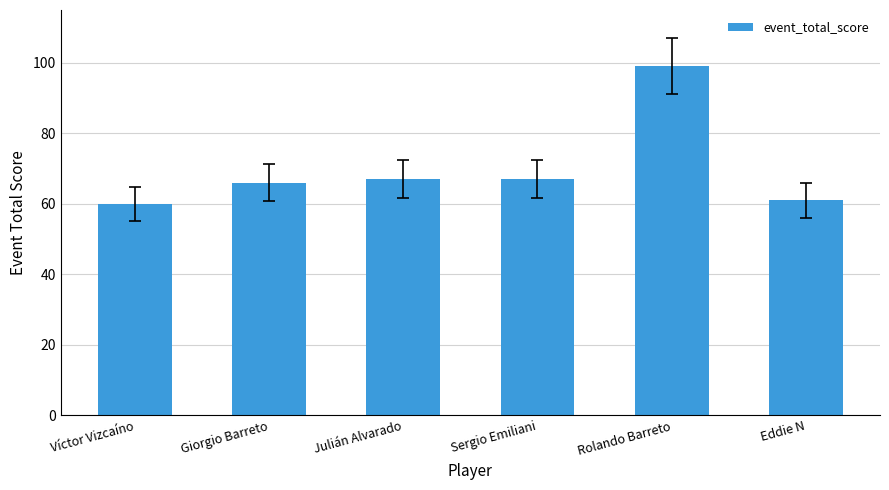

Reading right to left, extract all data points from this chart.

Eddie N=61	Rolando Barreto=99	Sergio Emiliani=67	Julián Alvarado=67	Giorgio Barreto=66	Víctor Vizcaíno=60